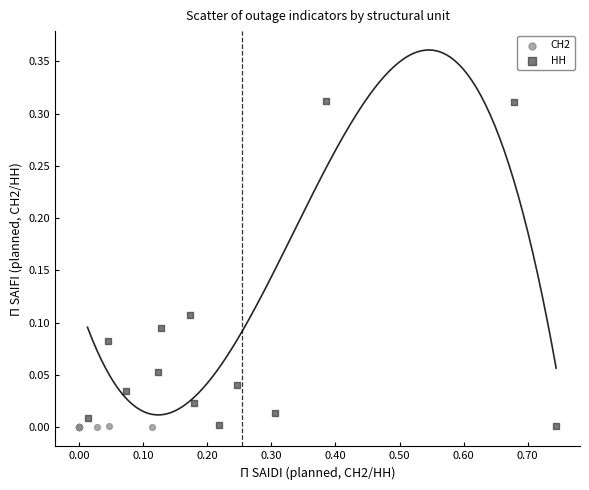

Which series has the largest Y range (max minus min)?

НН